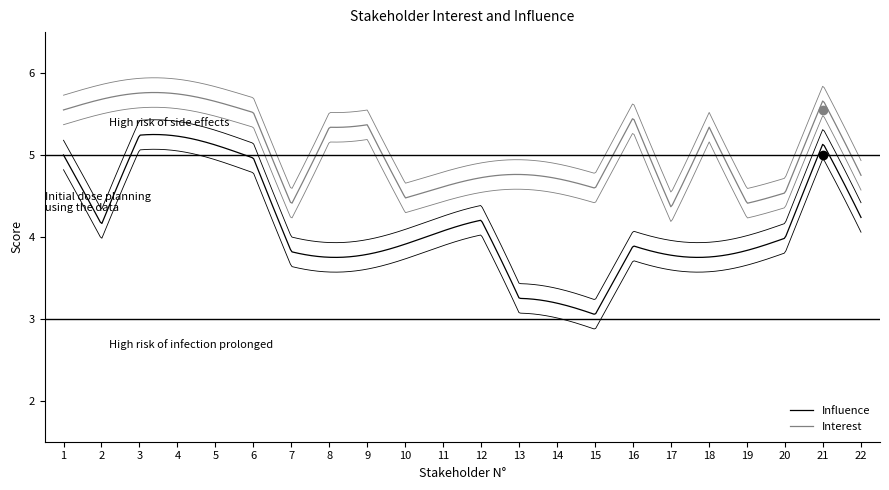

True or false: Interest and Influence intersect in this chart.

False